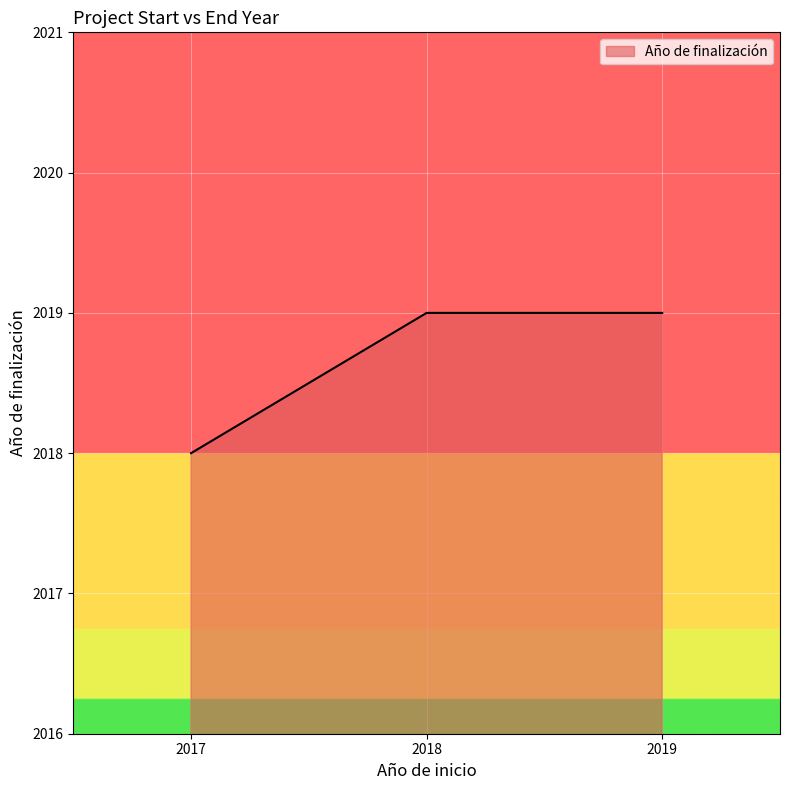

What is the average value?

2019